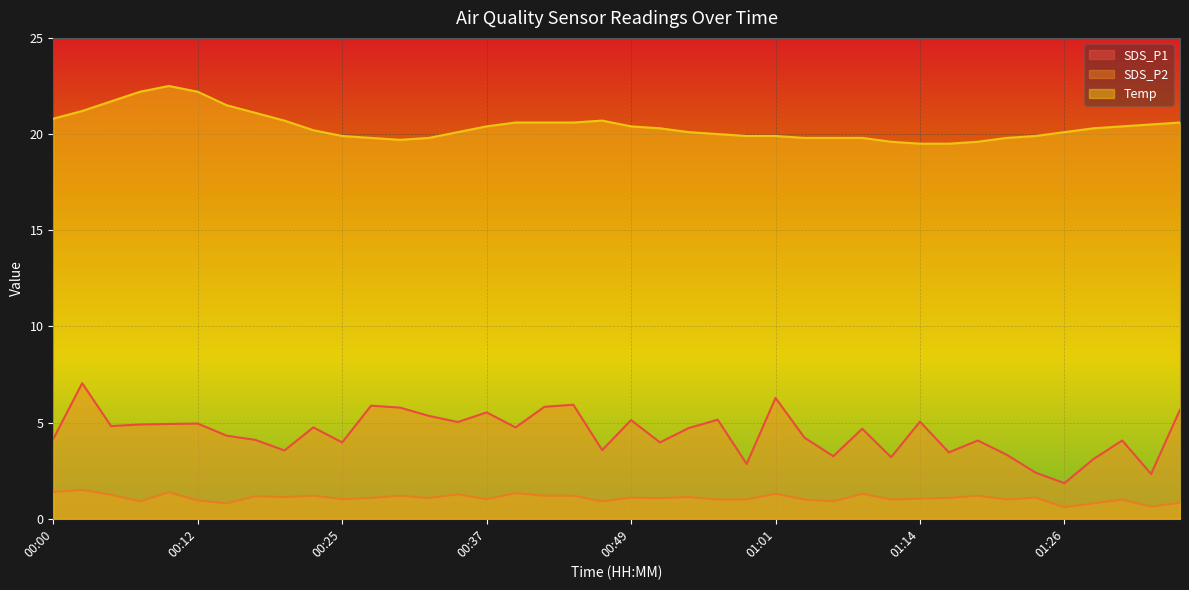

What is the difference between the highest and lowest values at 00:07?

21.3